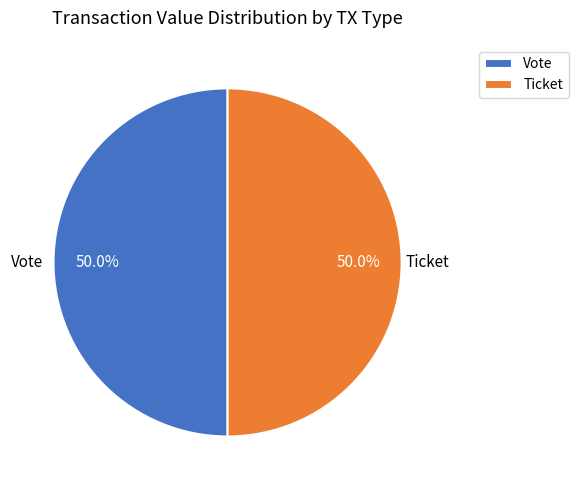

Is the sum of Vote and Ticket greater than half?

Yes